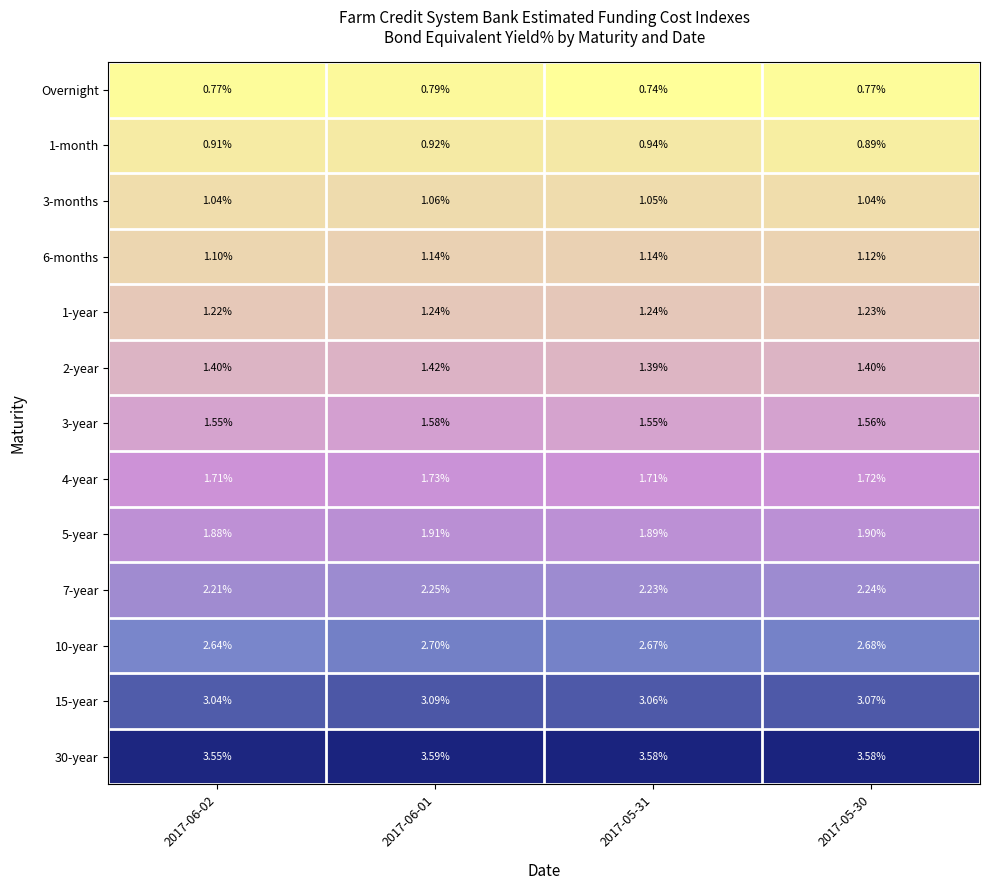

Is the value of Overnight at 2017-06-01 greater than the value of 7-year at 2017-05-31?

No